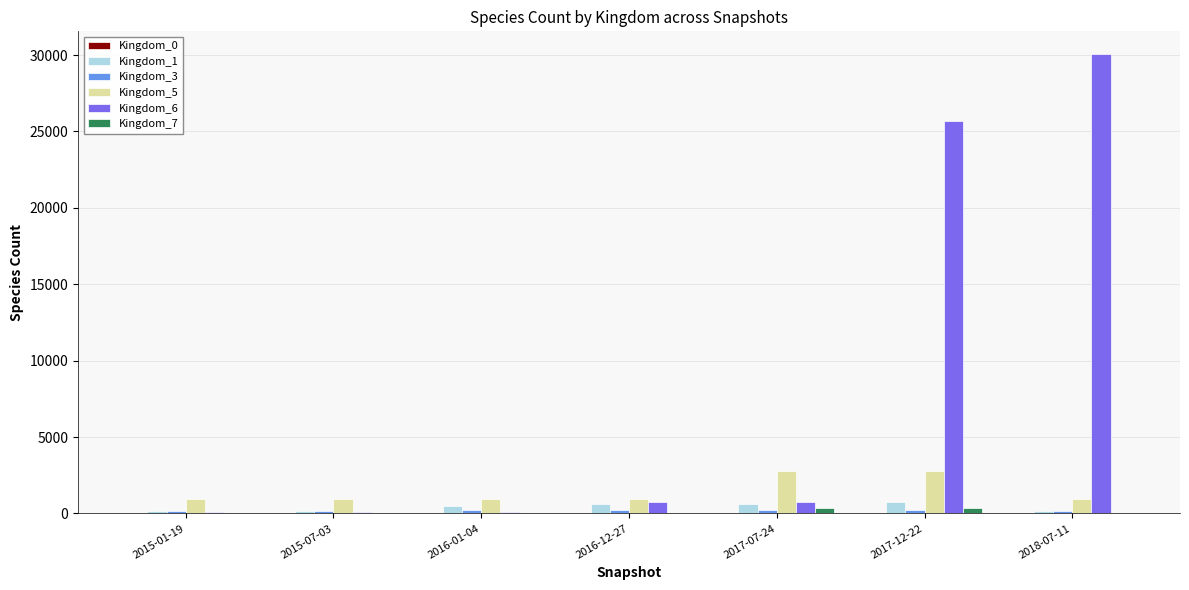

Count the number of categories in the chart.

7